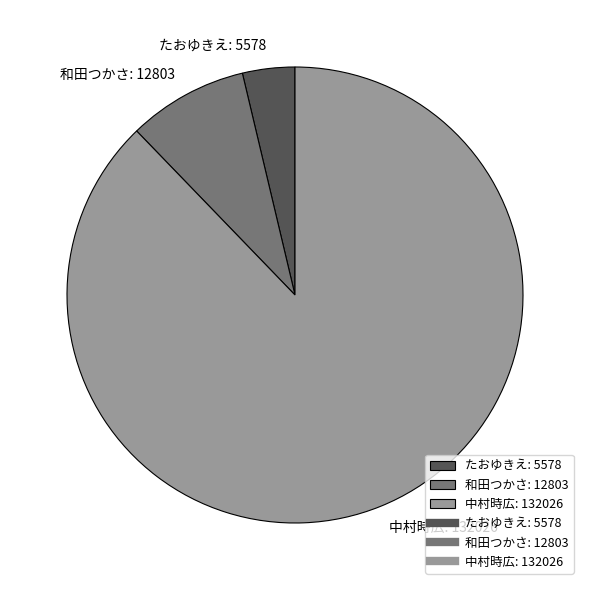

Which category has the biggest portion of the pie?

中村時広